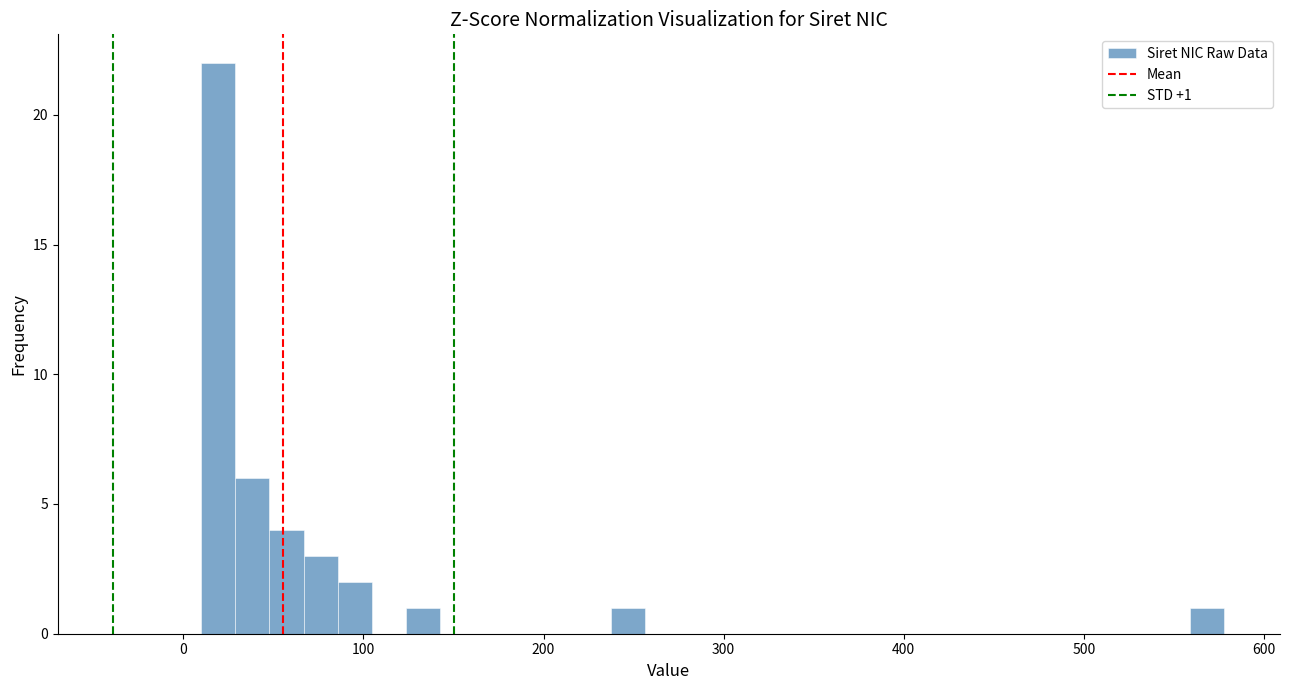

Around what value on the x-axis is the tallest bar? Give the approximate position of its centre, as read against the axis.

20